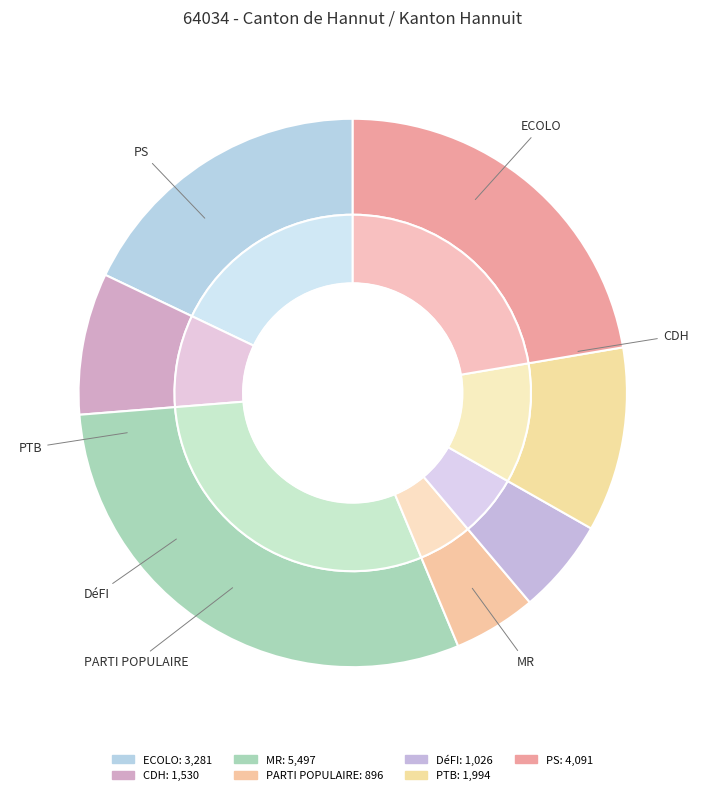

What is the change in value from PTB to PS?

+2097